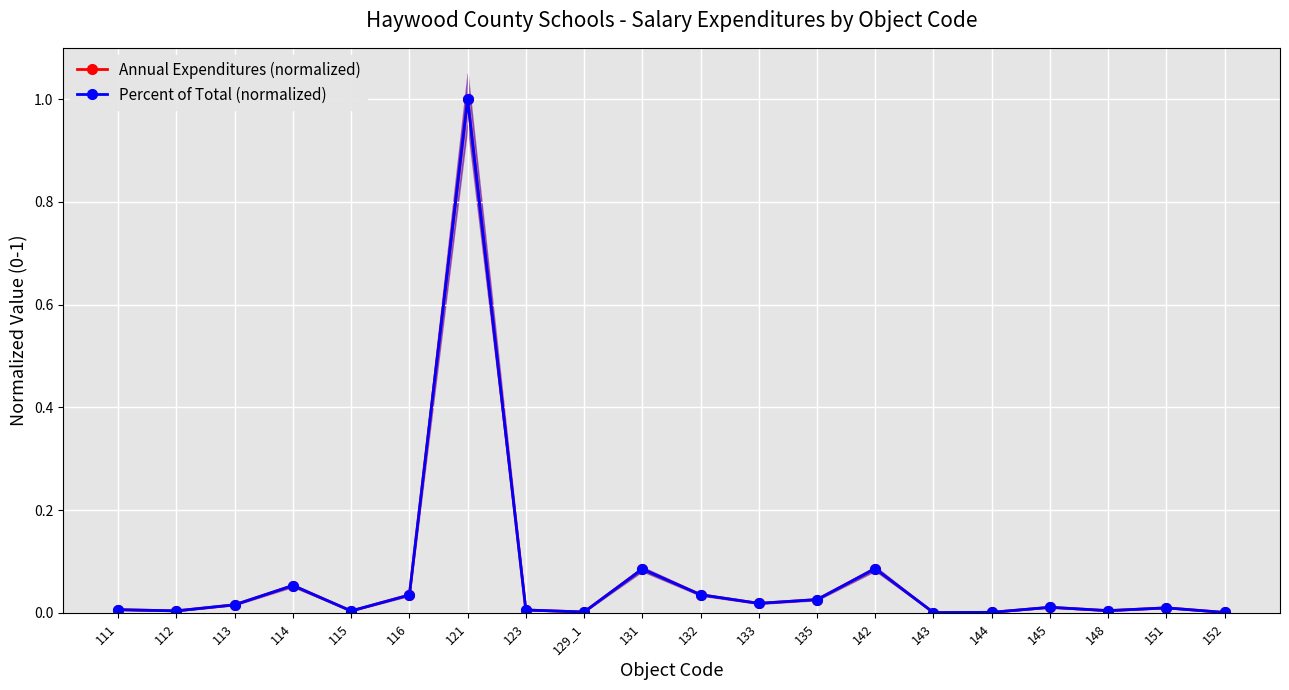

Which series changed the most between 123 and 131?

Annual Expenditures (normalized)